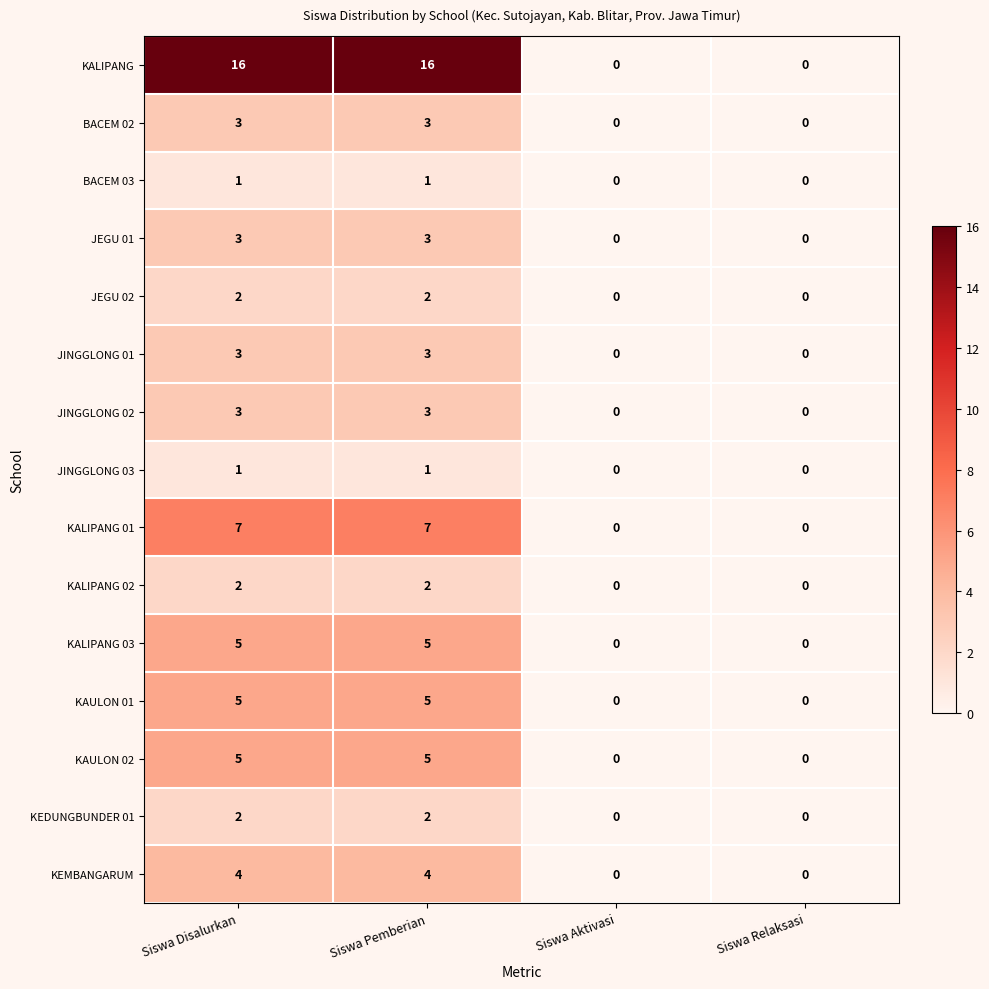

Count the KALIPANG 01 values in the range 0 to 7.

4